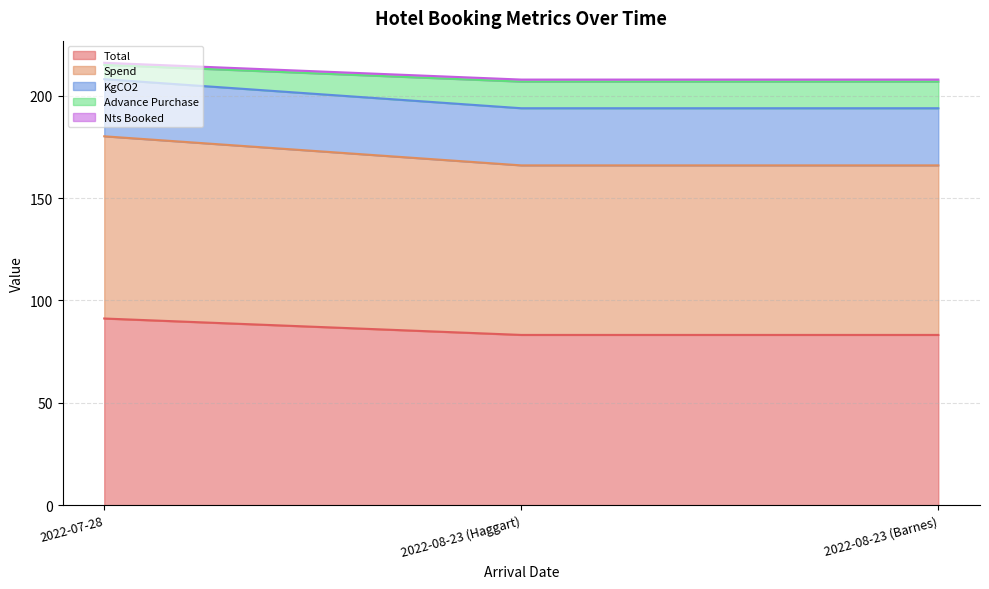

Is it true that Spend equals 294.1 at 2022-07-28?

False